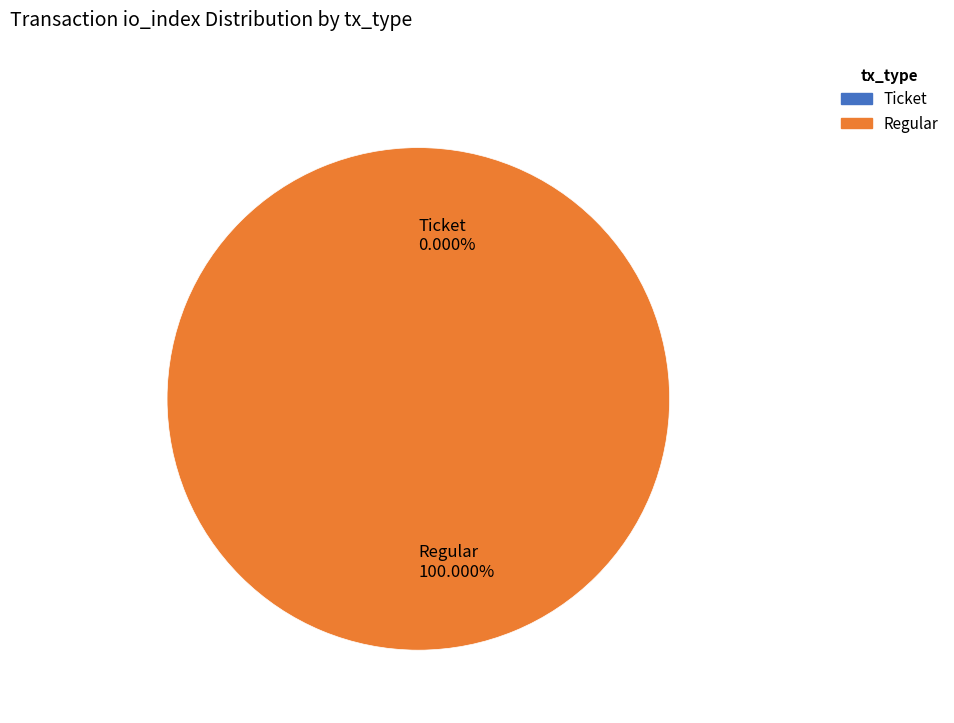

Which category has the biggest portion of the pie?

Regular